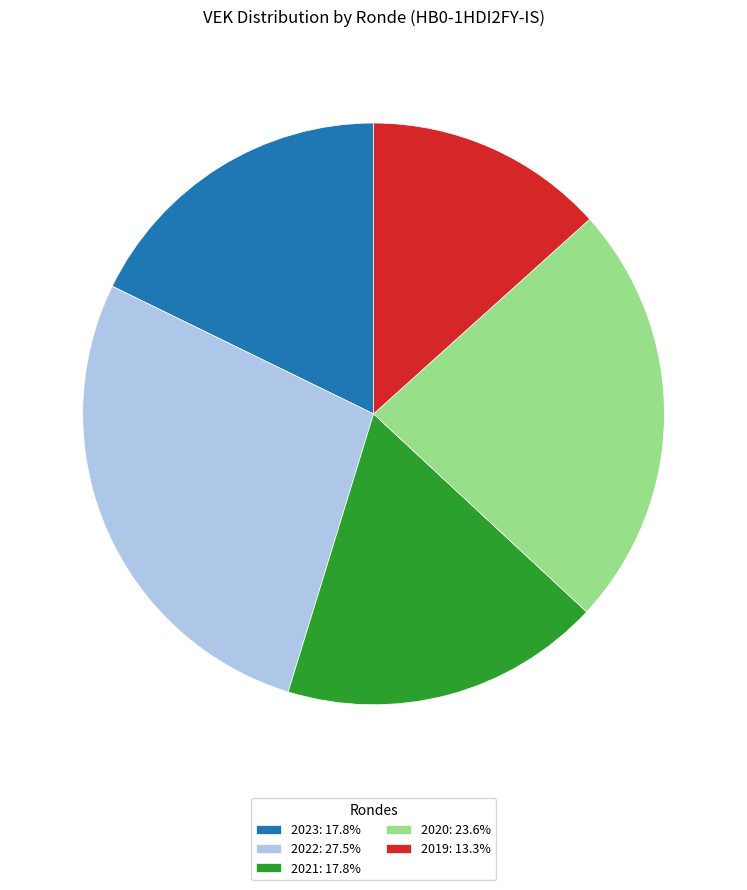

Approximately how many times larger is the value at 2023: 17.8% compared to 2020: 23.6%?

0.8